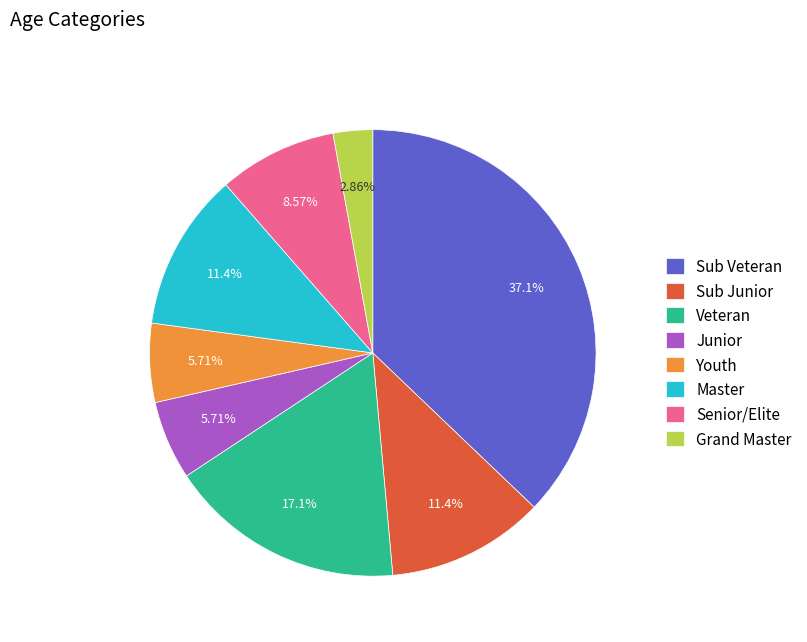

What is the ratio of the value at Senior/Elite to the value at Junior?

1.5